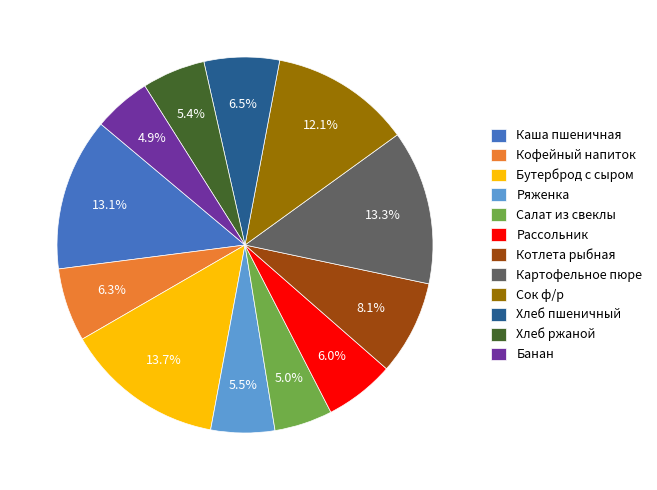

To the nearest percent, what is the average slice percentage?

8%